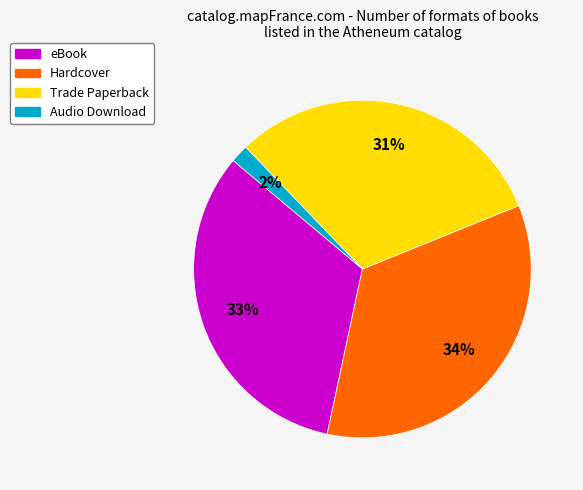

How many slices are in this pie chart?

4